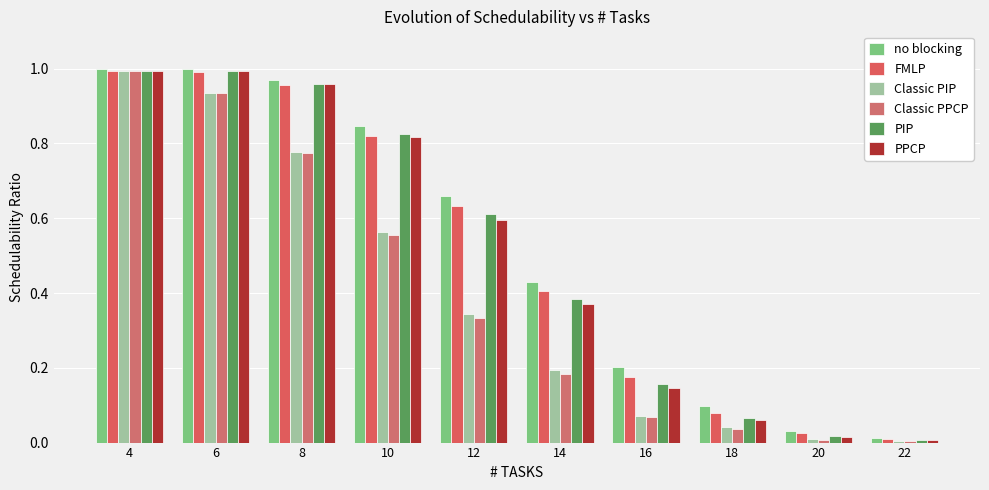

What are all the series names shown in the legend?

no blocking, FMLP, Classic PIP, Classic PPCP, PIP, PPCP